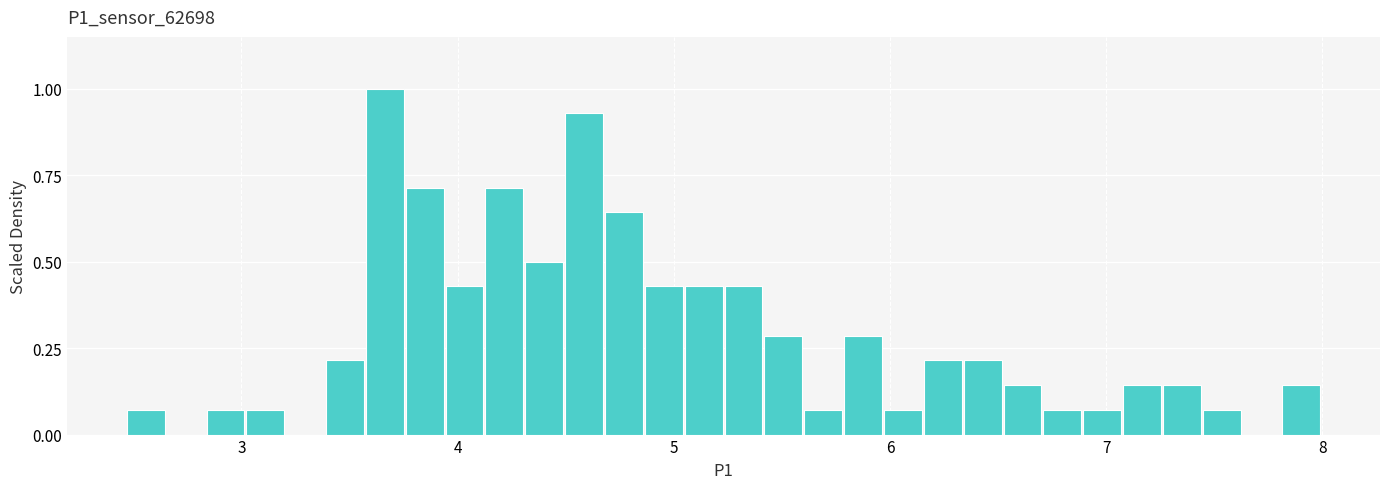

Read against the x-axis, roughly where is the centre of the tallest bar?

3.7